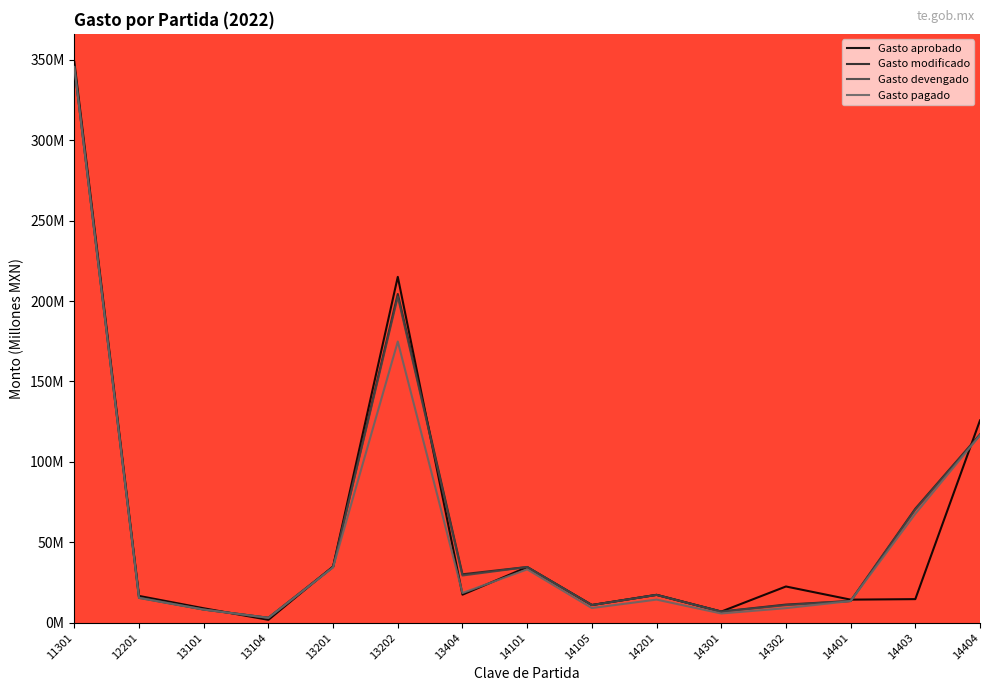

Where is Gasto devengado nearest to the value 174?

13202